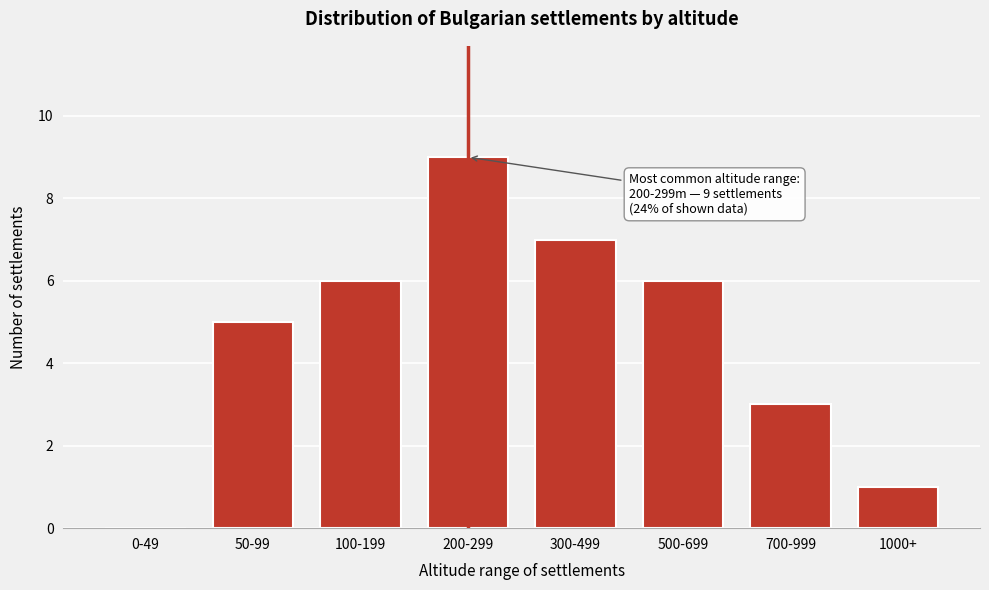

Reading left to right, extract all data points from this chart.

0-49=0	50-99=5	100-199=6	200-299=9	300-499=7	500-699=6	700-999=3	1000+=1